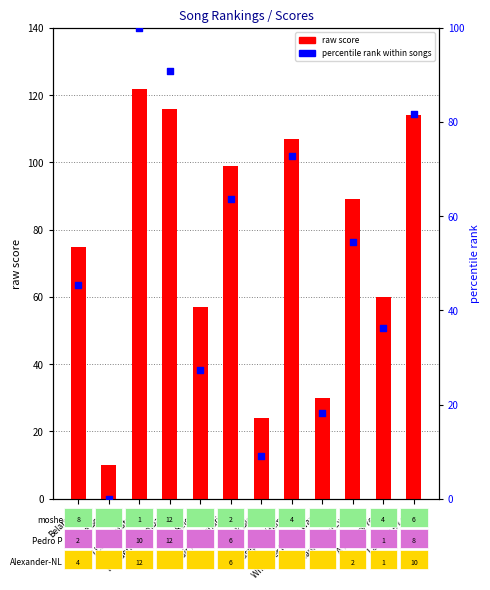

What are all the series names shown in the legend?

raw score, percentile rank within songs